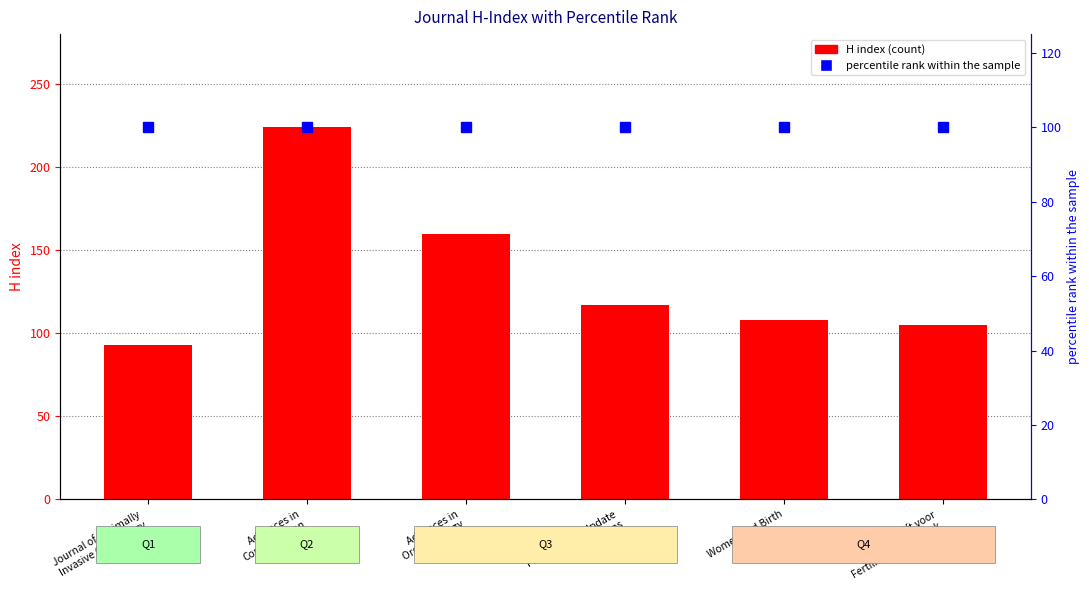

What is the value of the H index bar at the 3rd from the left?

160